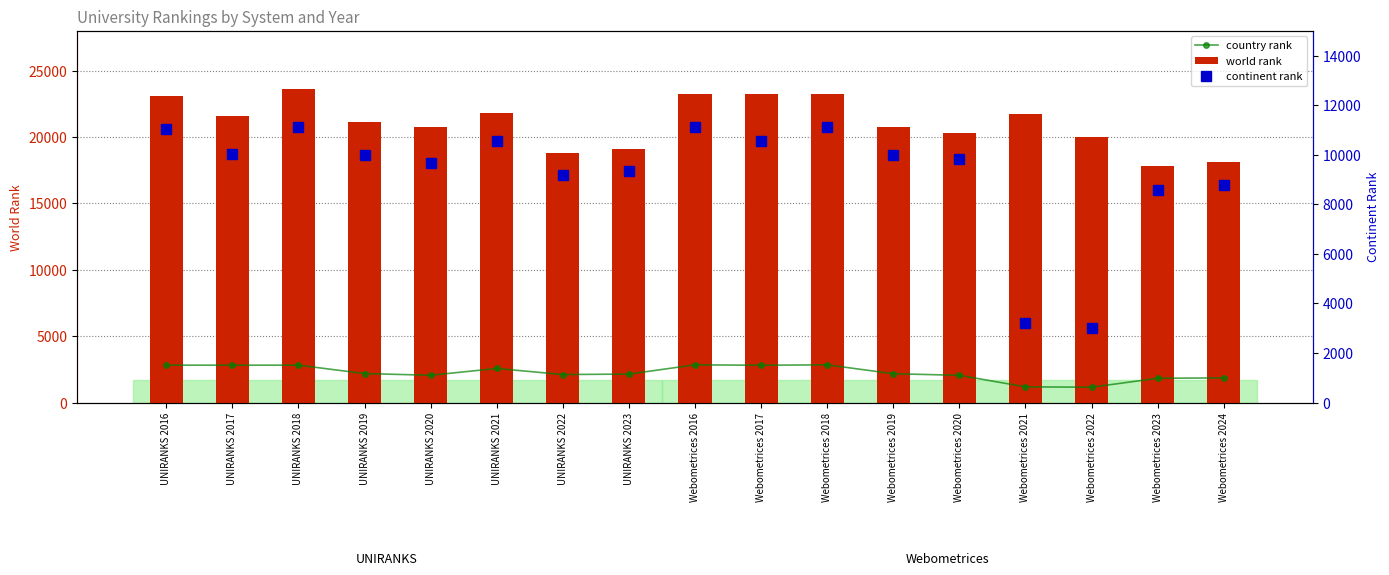

Rank the series at UNIRANKS 2022 from lowest to highest value.

country rank, continent rank, world rank